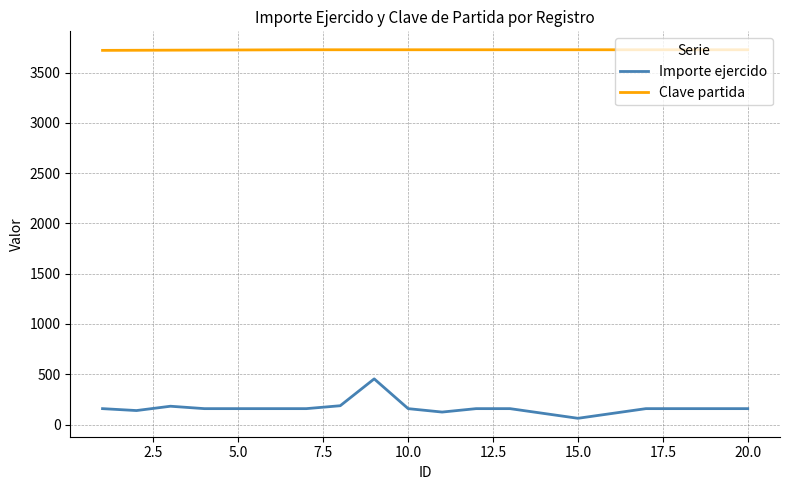

Rank the series by their maximum value, from lowest to highest.

Importe ejercido, Clave partida